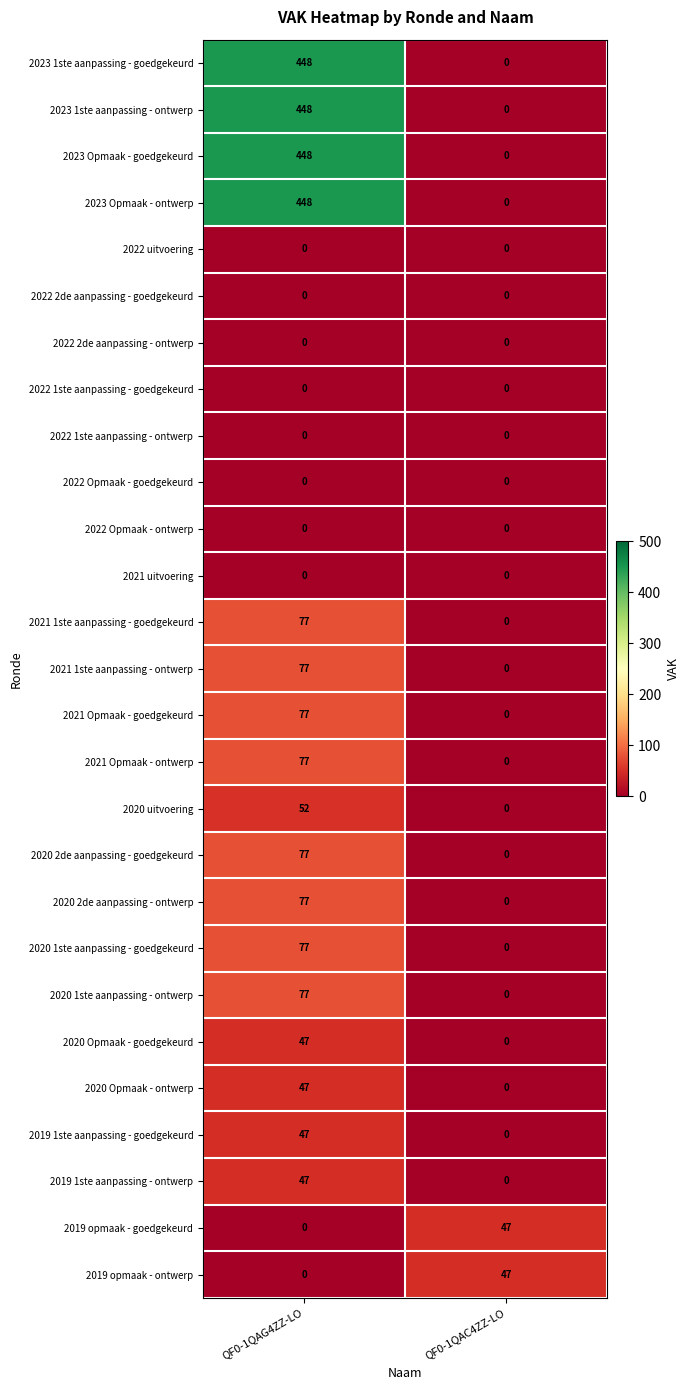

What is the difference between the highest and lowest values at QF0-1QAC4ZZ-LO?

47